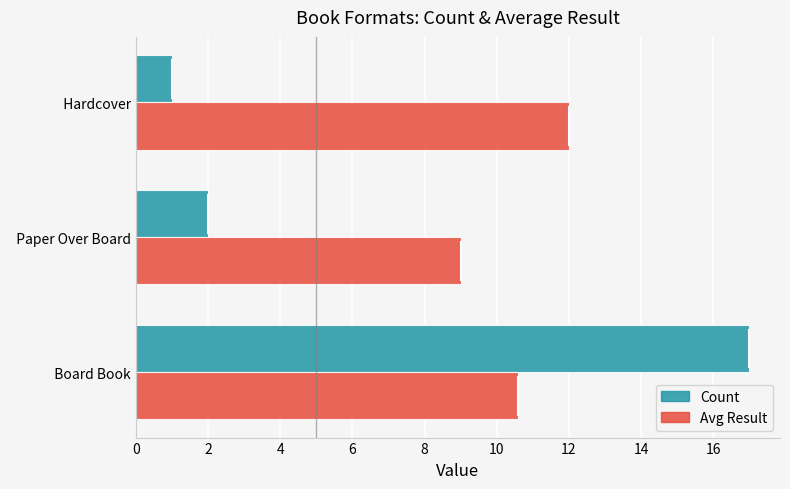

How many Avg Result values are between 9 and 12?

3